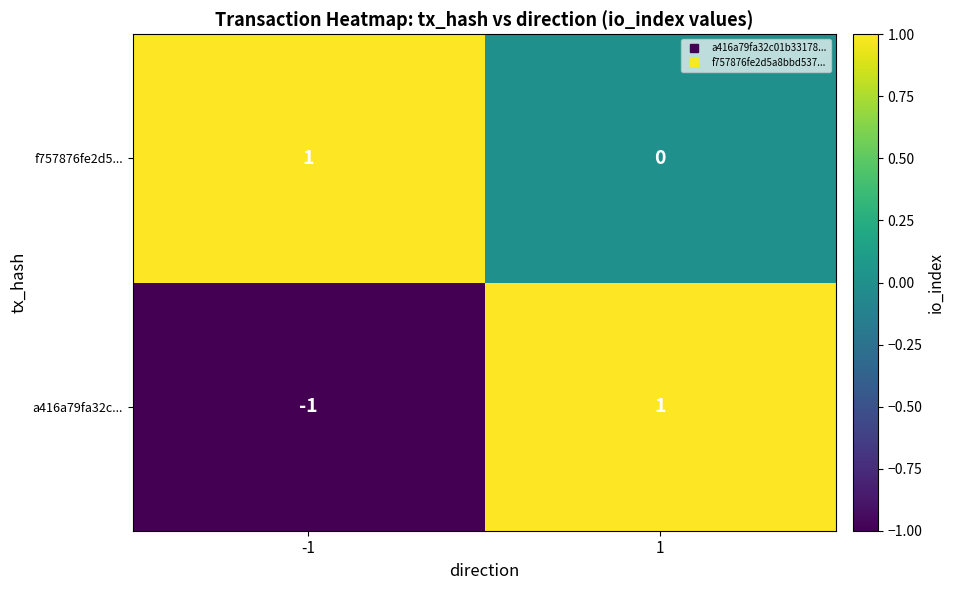

At which category is the sum across all series the highest?

1